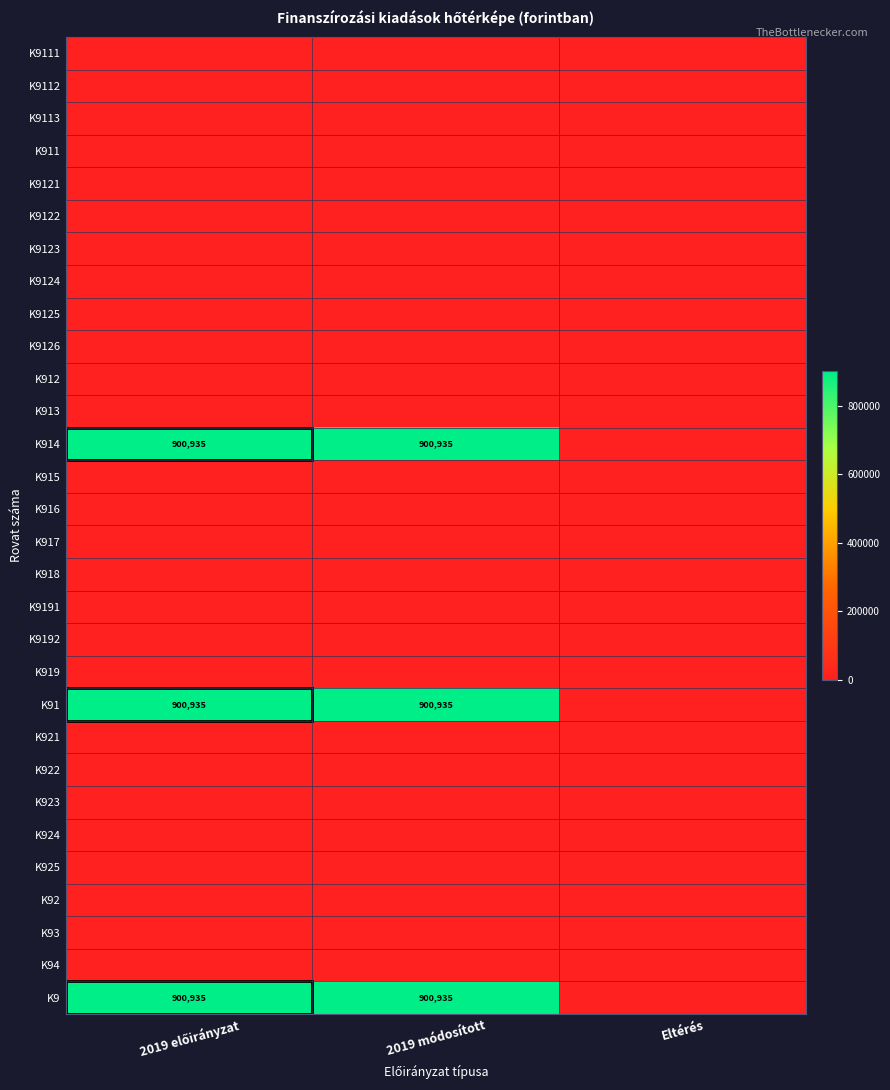

At which label does K9111 reach its minimum?

2019 előirányzat